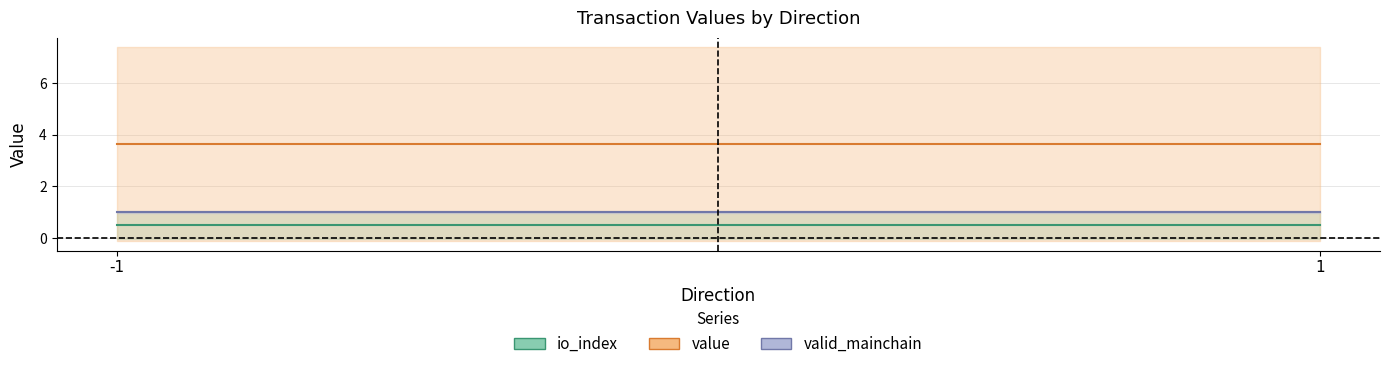

Between -1 and 1, which series saw the biggest shift?

io_index